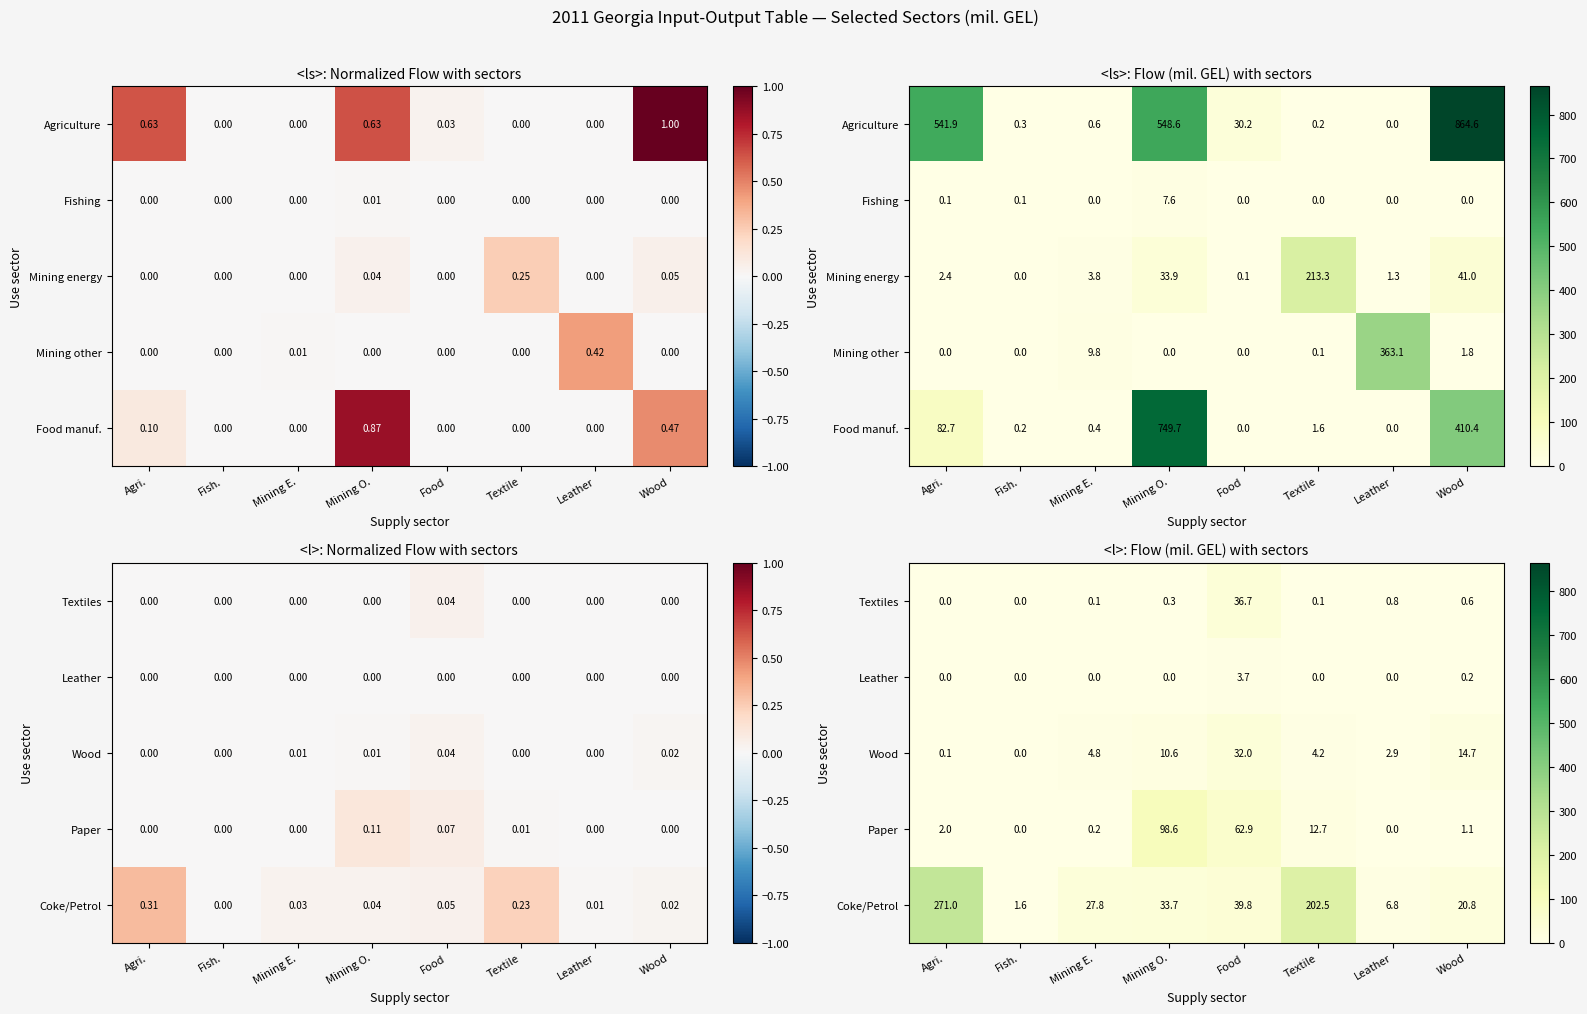

Which series changed the most between Agri. and Fish.?

Coke/Petrol